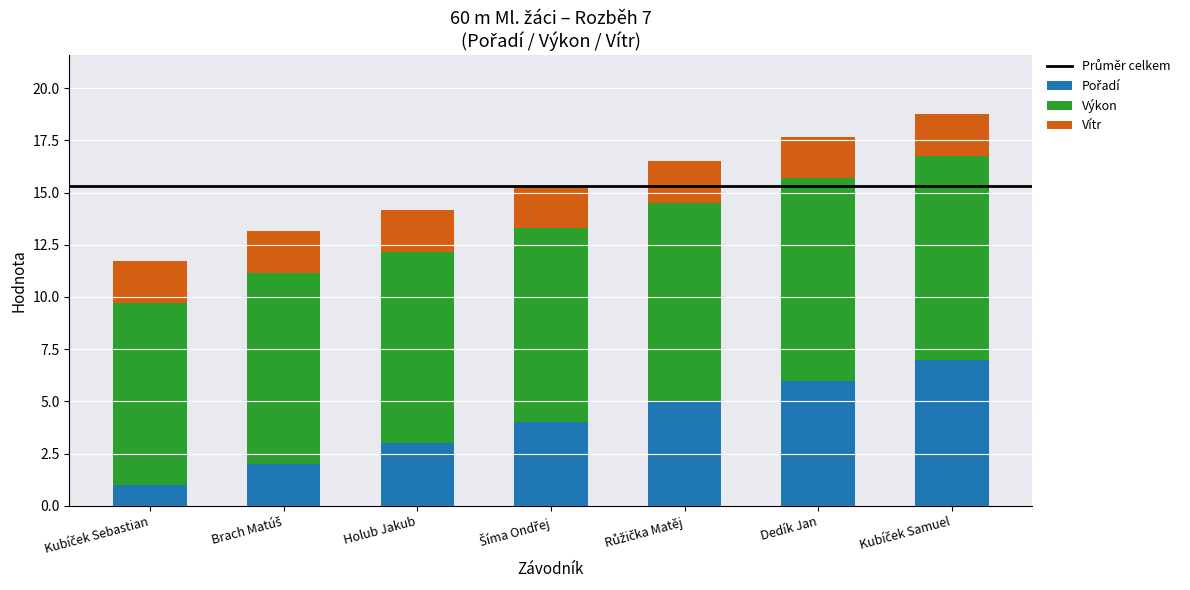

Where does the Pořadí series first go above 4?

Růžička Matěj